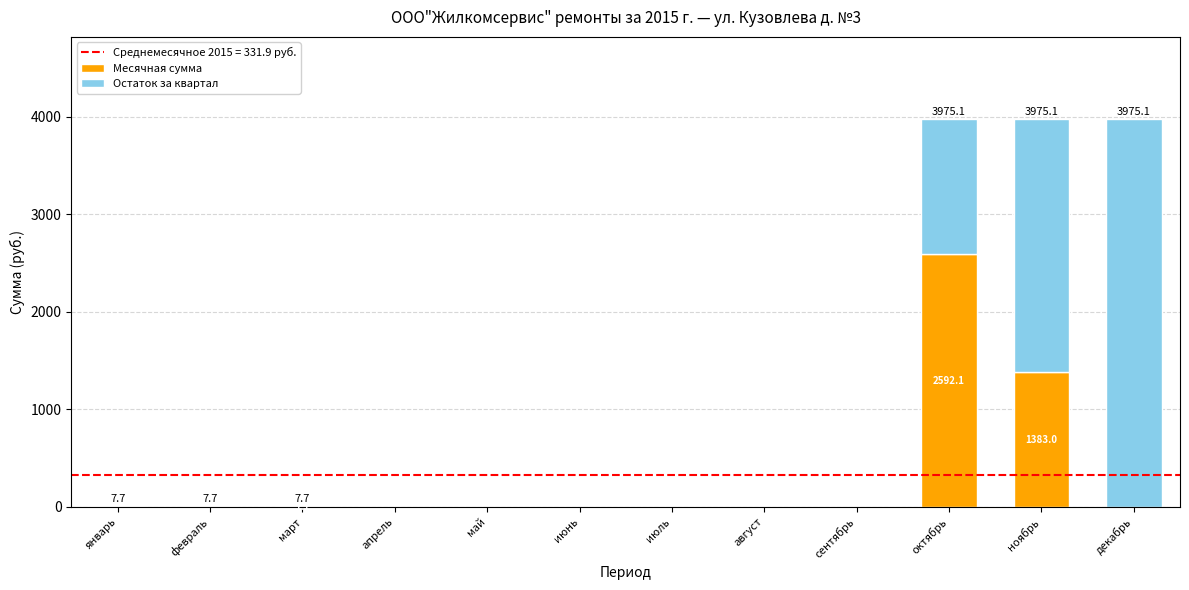

Are the bars horizontal?

No